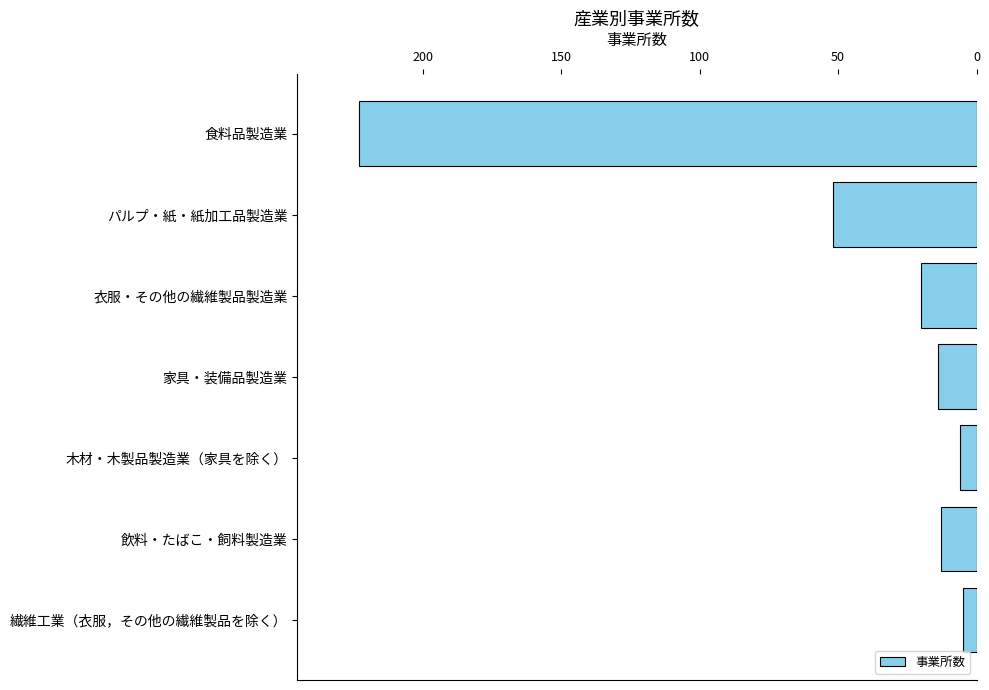

What is the greatest value displayed?

223